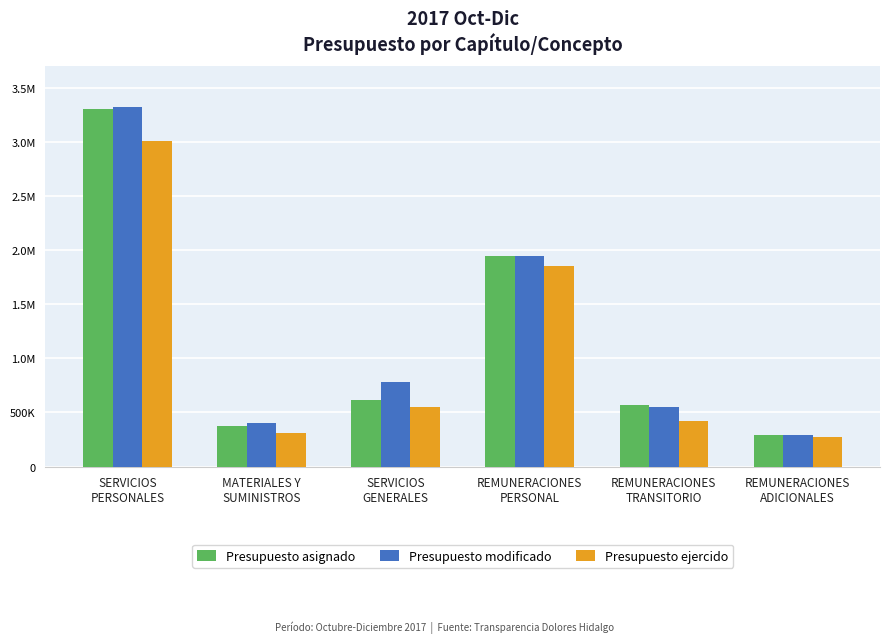

At how many categories does at least one series exceed 428918?

4